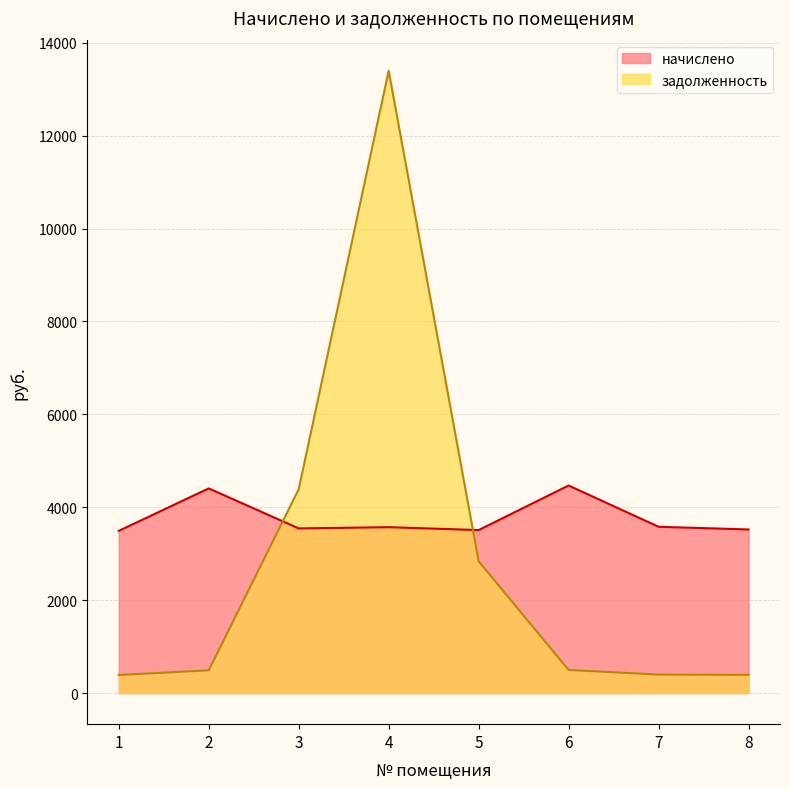

List the series in order of their peak value, lowest first.

начислено, задолженность